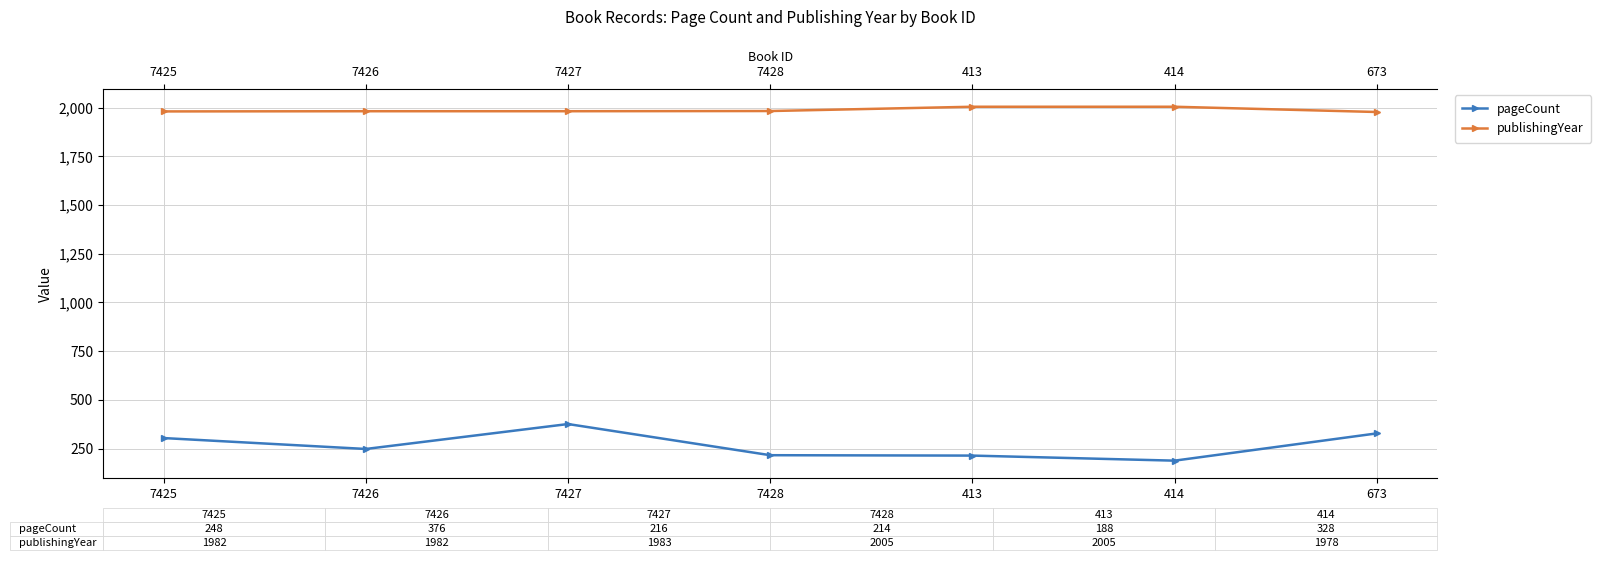

Which series has the largest range (max minus min)?

pageCount